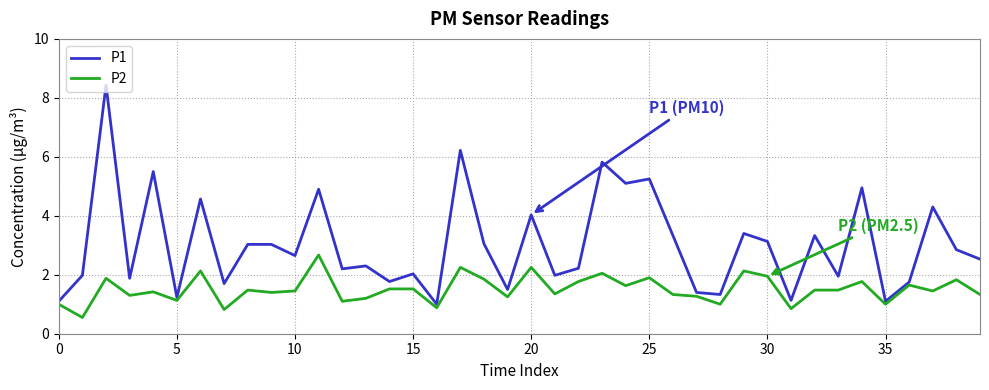

Rank the series by their average value, from highest to lowest.

P1, P2